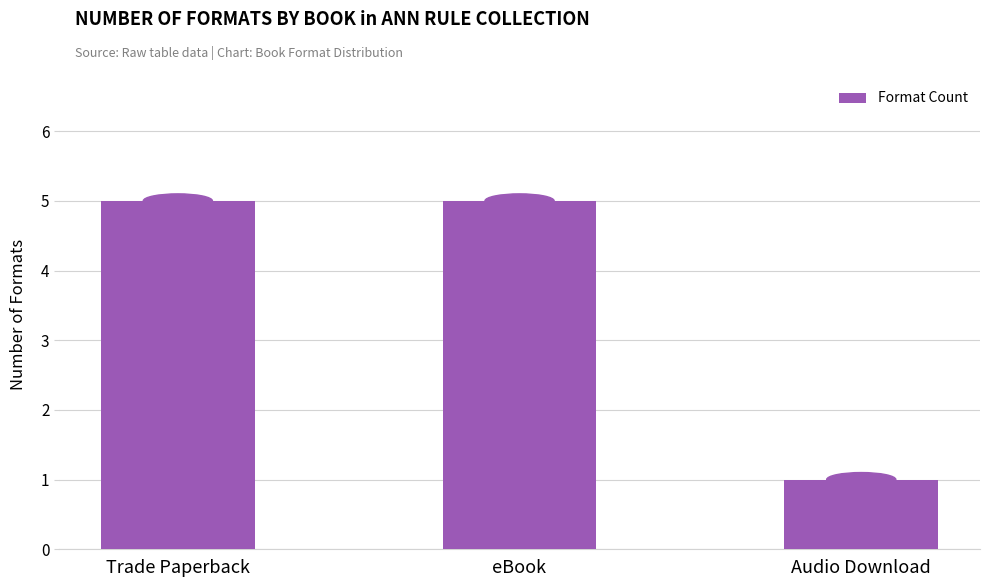

Reading left to right, what are all the values shown in this chart?

Trade Paperback=5	eBook=5	Audio Download=1